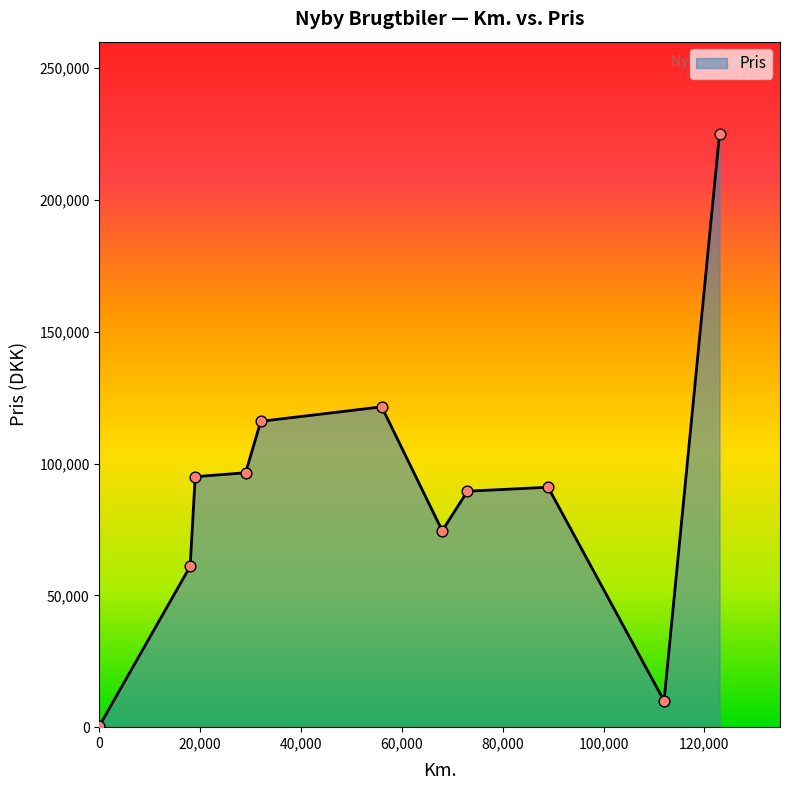

What is the maximum value shown in the chart?

225000